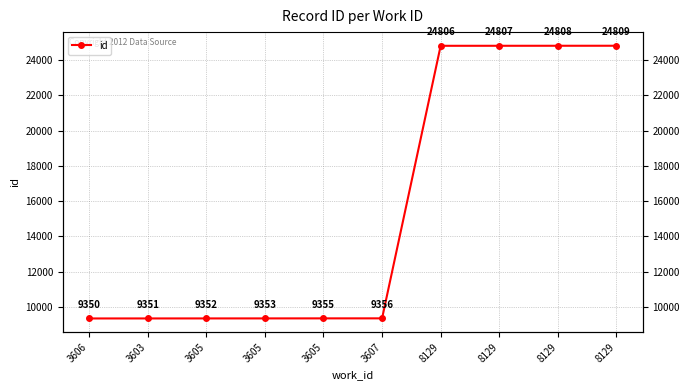

Between 8129 and 3603, which is larger?

8129